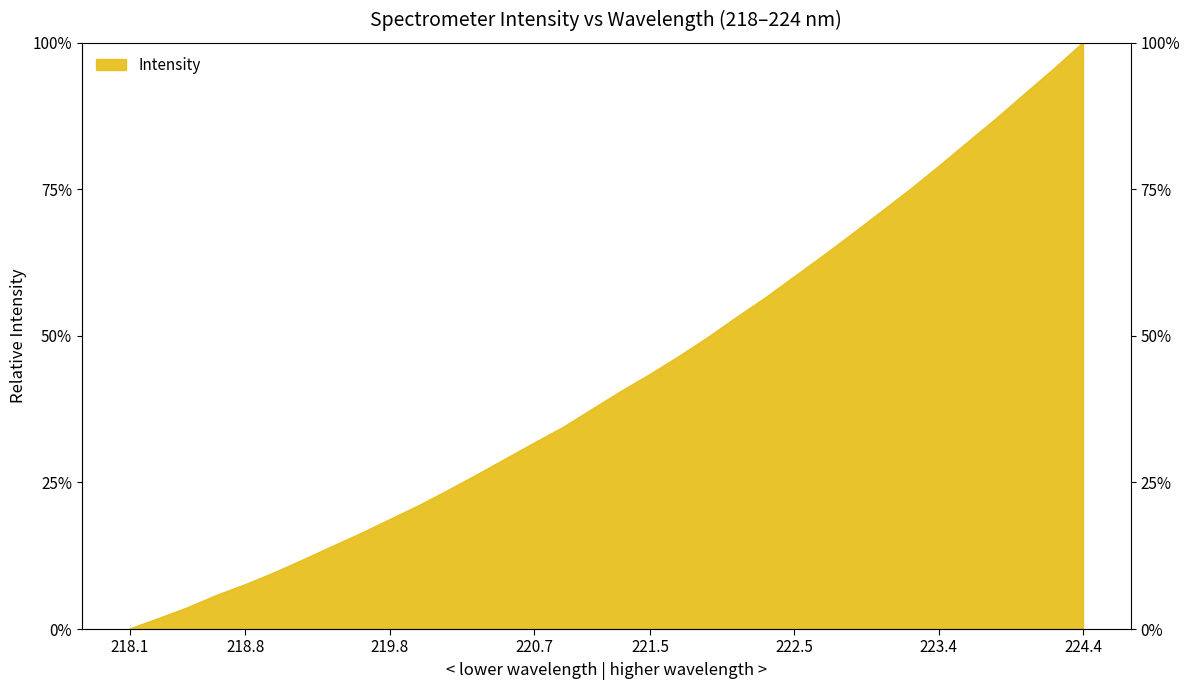

Reading left to right, list all the values displayed in this chart.

0.0	0.0	0.0	0.1	0.1	0.1	0.1	0.1	0.2	0.2	0.2	0.2	0.3	0.3	0.3	0.3	0.4	0.4	0.4	0.5	0.5	0.5	0.6	0.6	0.6	0.7	0.7	0.7	0.8	0.8	0.9	0.9	1.0	1.0